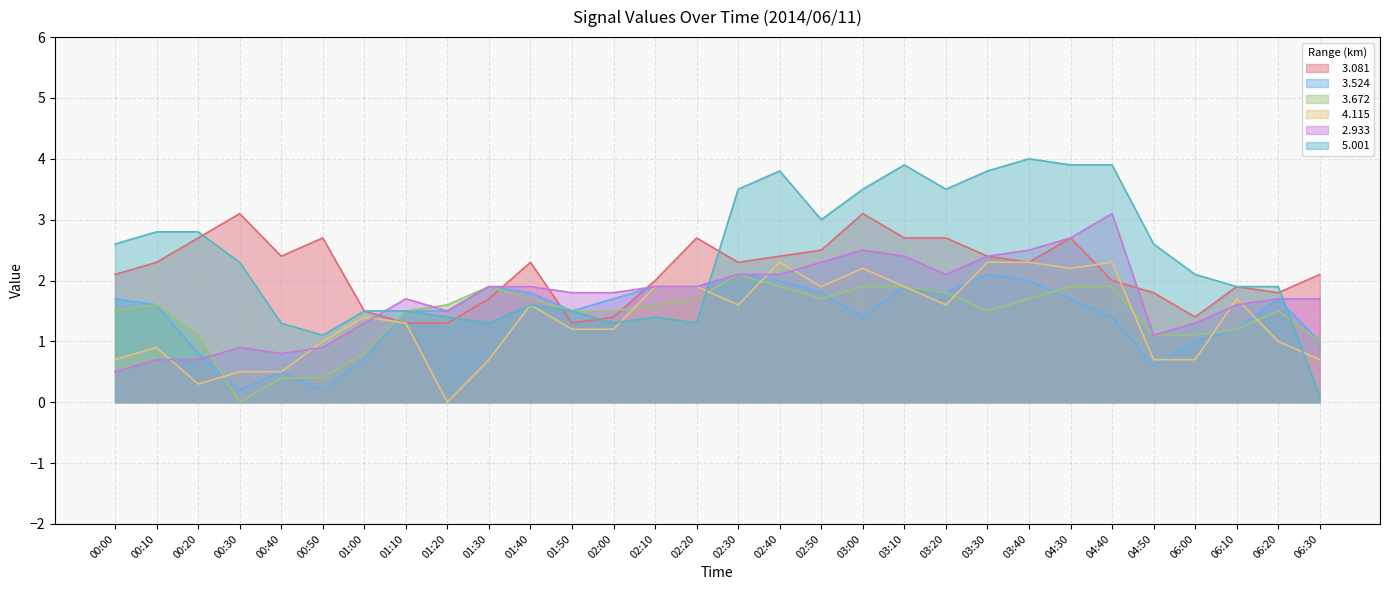

Reading left to right, transcribe all the data shown in this chart.

  3.081: 2.1	2.3	2.7	3.1	2.4	2.7	1.5	1.3	1.3	1.7	2.3	1.3	1.4	2.0	2.7	2.3	2.4	2.5	3.1	2.7	2.7	2.4	2.3	2.7	2.0	1.8	1.4	1.9	1.8	2.1
  3.524: 1.7	1.6	0.8	0.2	0.5	0.2	0.7	1.5	1.5	1.9	1.8	1.5	1.7	1.9	1.9	2.1	2.0	1.8	1.4	1.9	1.8	2.1	2.0	1.7	1.4	0.6	1.0	1.2	1.7	1.0
  3.672: 1.5	1.6	1.1	0.0	0.4	0.4	0.8	1.5	1.6	1.9	1.7	1.5	1.5	1.6	1.7	2.1	1.9	1.7	1.9	1.9	1.8	1.5	1.7	1.9	1.9	1.1	1.1	1.2	1.5	1.0
  4.115: 0.7	0.9	0.3	0.5	0.5	1.0	1.4	1.3	0.0	0.7	1.6	1.2	1.2	1.9	1.9	1.6	2.3	1.9	2.2	1.9	1.6	2.3	2.3	2.2	2.3	0.7	0.7	1.7	1.0	0.7
  2.933: 0.5	0.7	0.7	0.9	0.8	0.9	1.3	1.7	1.5	1.9	1.9	1.8	1.8	1.9	1.9	2.1	2.1	2.3	2.5	2.4	2.1	2.4	2.5	2.7	3.1	1.1	1.3	1.6	1.7	1.7
  5.001: 2.6	2.8	2.8	2.3	1.3	1.1	1.5	1.5	1.4	1.3	1.6	1.5	1.3	1.4	1.3	3.5	3.8	3.0	3.5	3.9	3.5	3.8	4.0	3.9	3.9	2.6	2.1	1.9	1.9	0.1